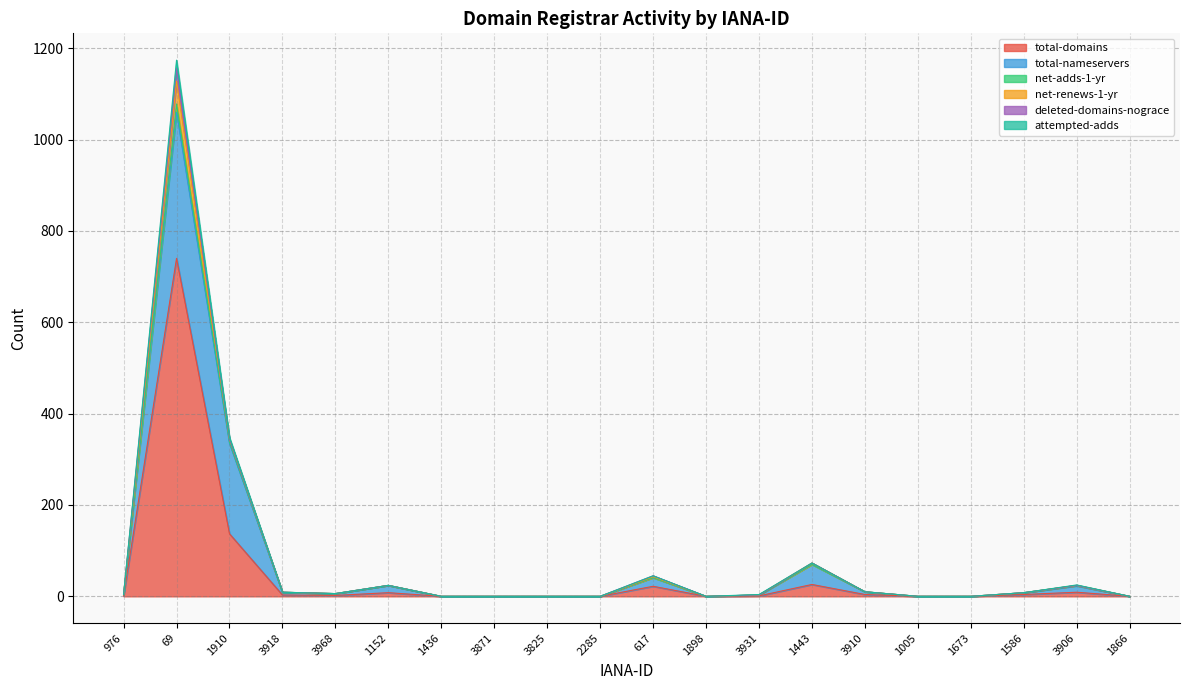

What is the sum of all total-domains values?

957